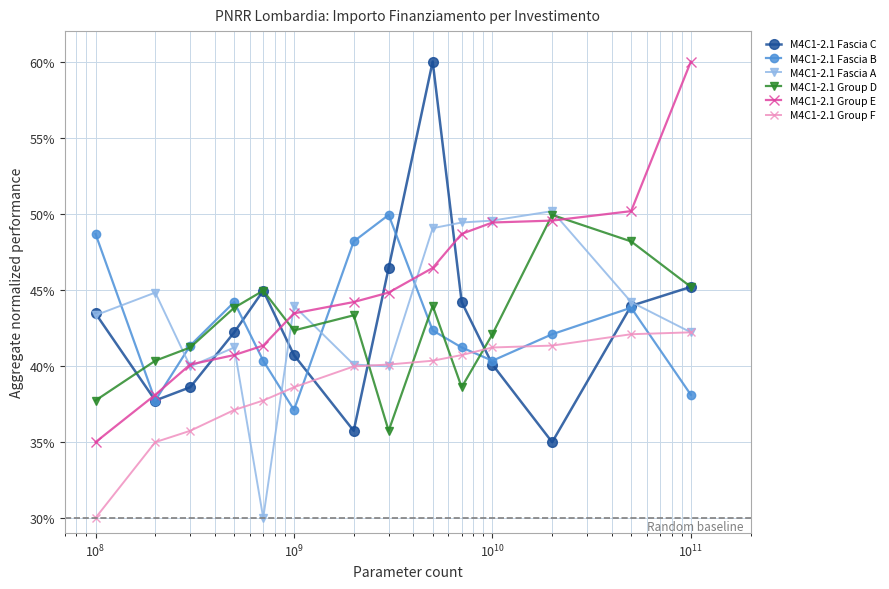

How many intersections are there between M4C1-2.1 Group E and M4C1-2.1 Fascia C?

5